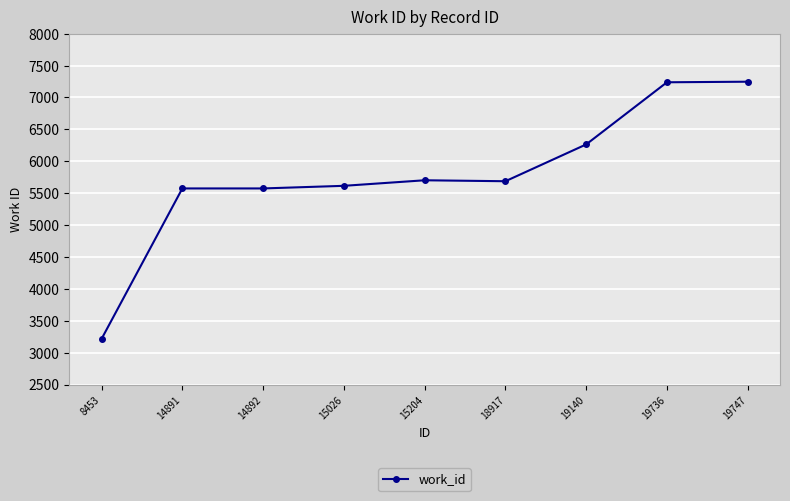

What is the smallest value displayed?

3216